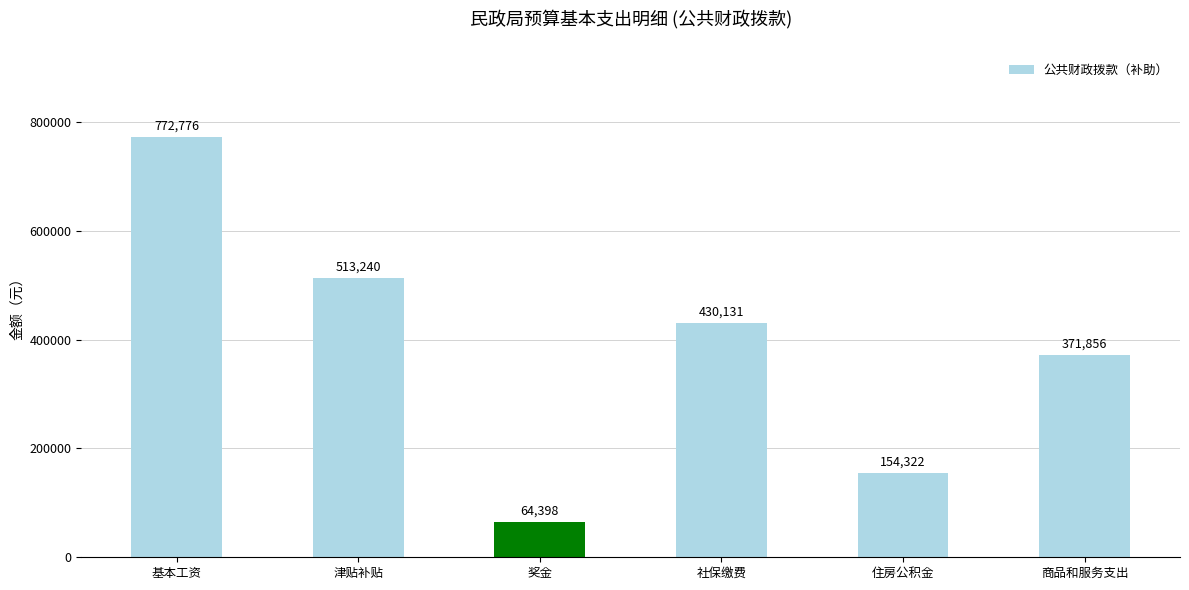

List the labels in order of value, smallest first.

奖金, 住房公积金, 商品和服务支出, 社保缴费, 津贴补贴, 基本工资